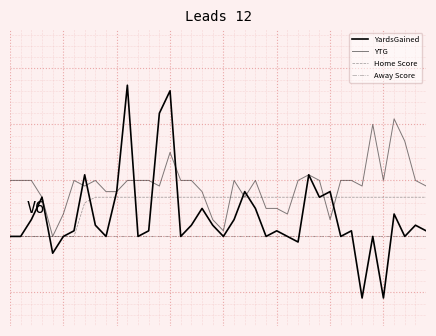

Does the chart have visible grid lines?

Yes